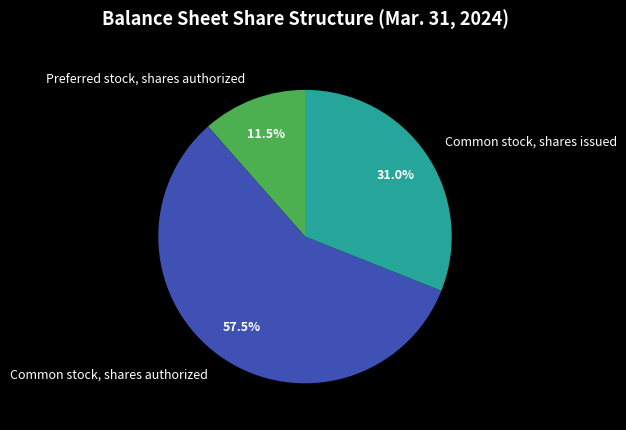

How many segments does this pie chart have?

3